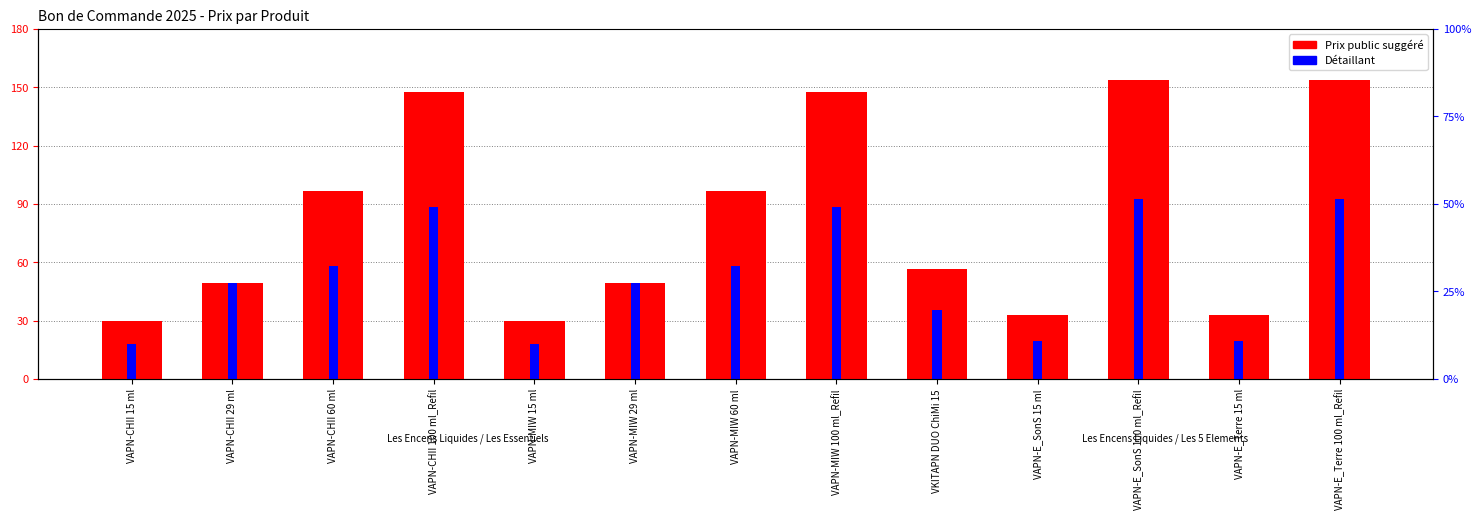

Is it true that Détaillant equals 40.8 at VAPN-MIW 100 ml_Refil?

False